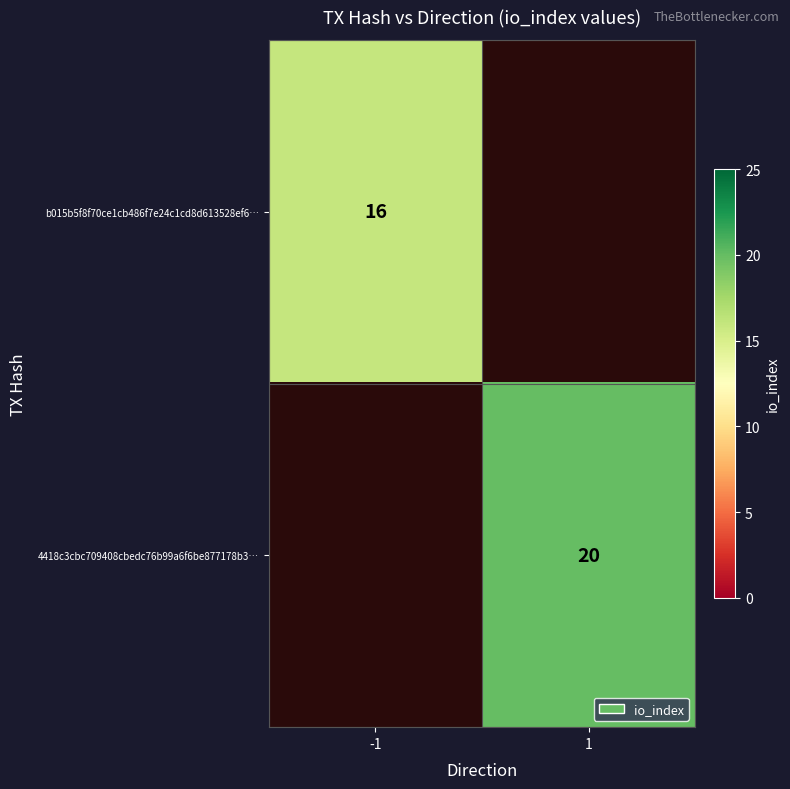

Between -1 and 1, which is larger?

1